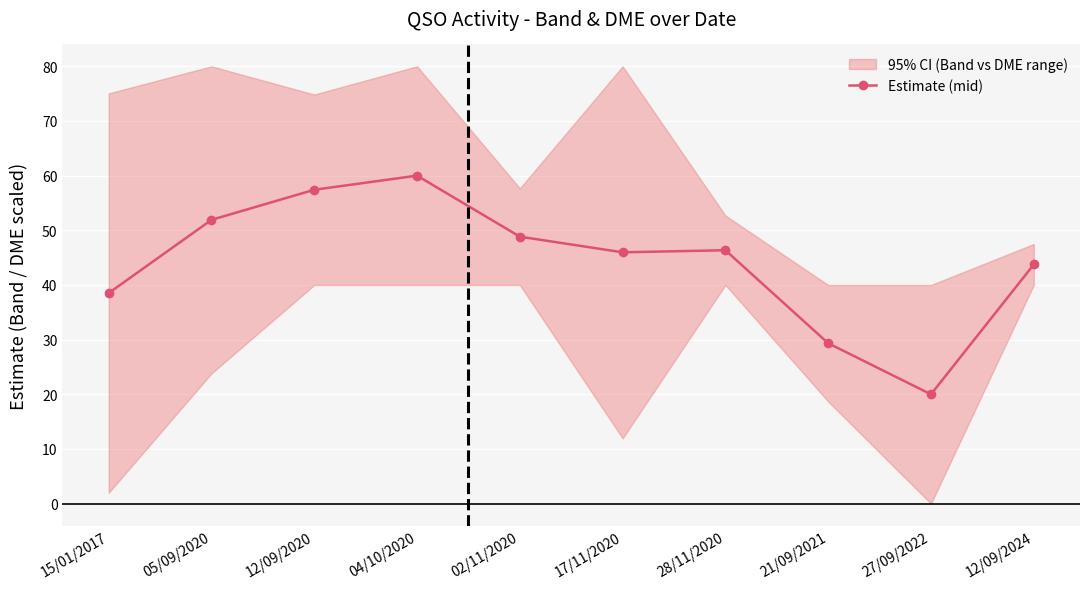

What is the label of the 6th point from the left?

17/11/2020